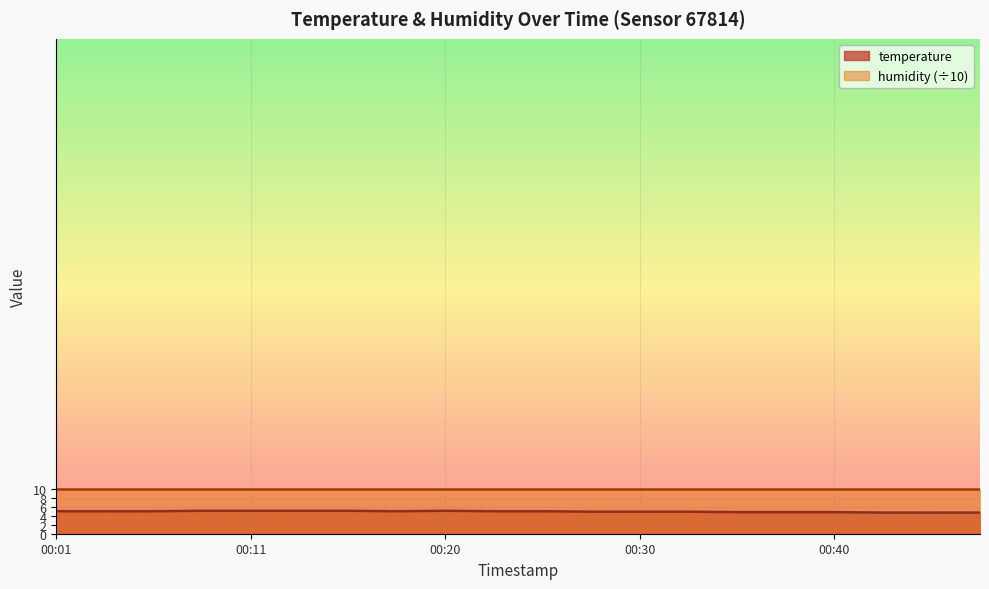

Reading left to right, list all the values displayed in this chart.

00:01=5.0	00:03=5.0	00:06=5.0	00:08=5.1	00:11=5.1	00:13=5.1	00:15=5.1	00:18=5.0	00:20=5.1	00:23=5.0	00:25=5.0	00:28=4.9	00:30=4.9	00:33=4.9	00:35=4.8	00:38=4.8	00:40=4.8	00:43=4.7	00:45=4.7	00:47=4.7